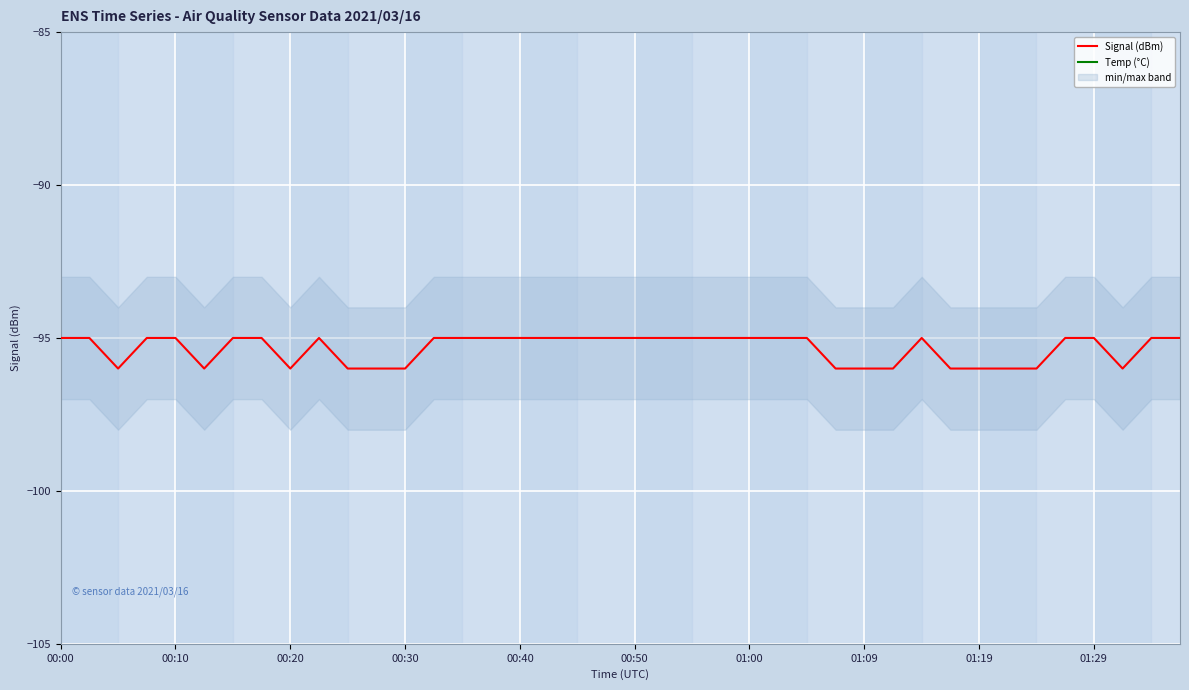

How many interior local peaks does the Signal (dBm) series have?

2